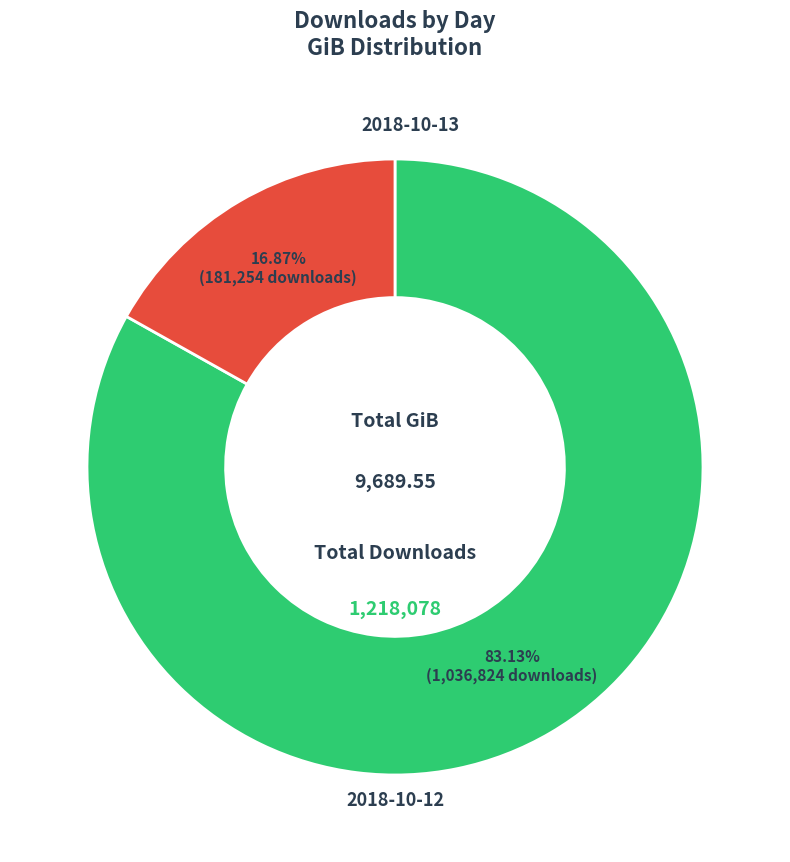

Is there a majority slice in this chart?

Yes